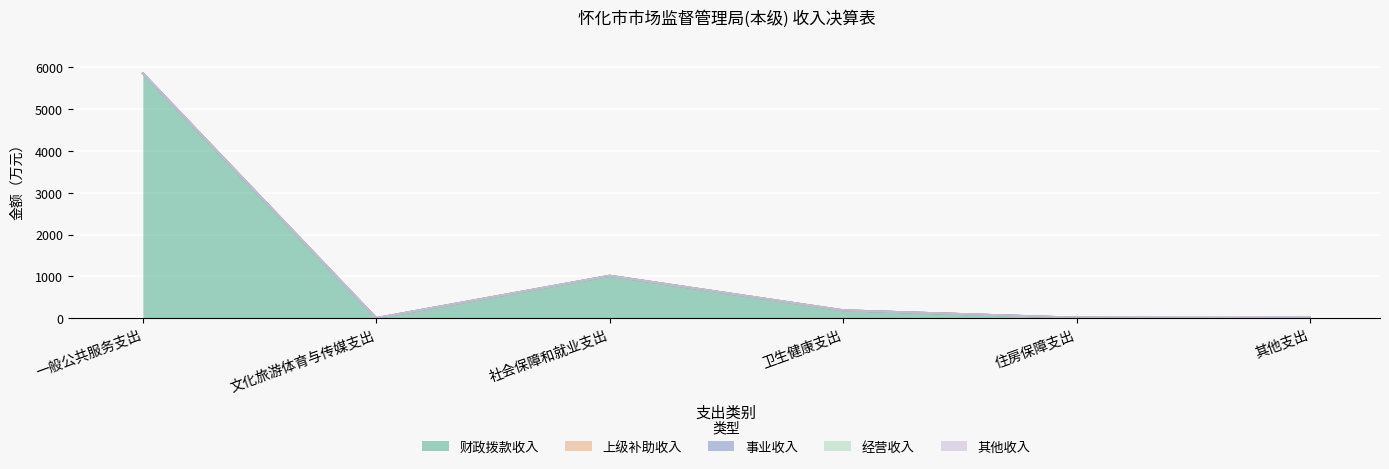

Is the value of 上级补助收入 at 其他支出 greater than the value of 事业收入 at 文化旅游体育与传媒支出?

No